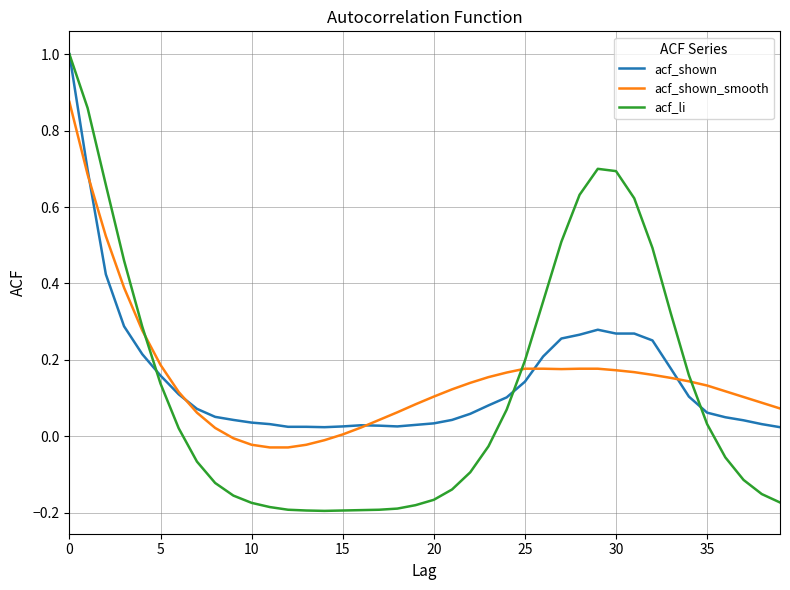

Which series has the widest spread of values?

acf_li